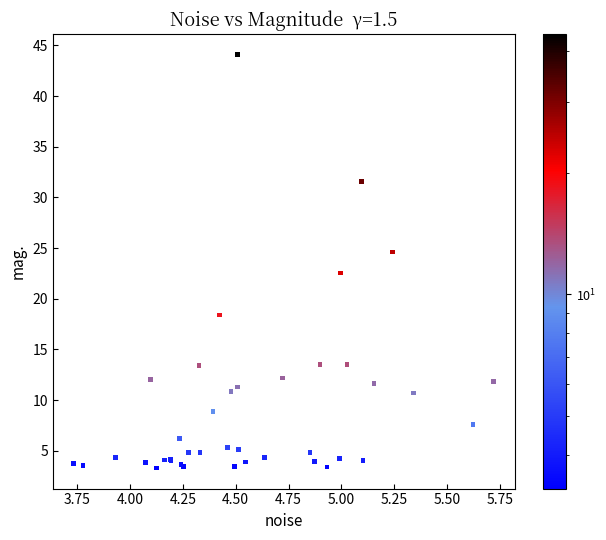

What Y value in the scatter plot is closest to 23?

22.5